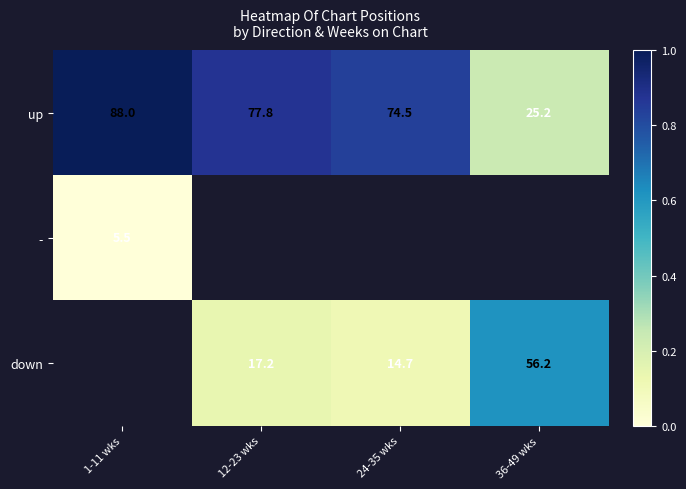

Count the number of data series in this chart.

3